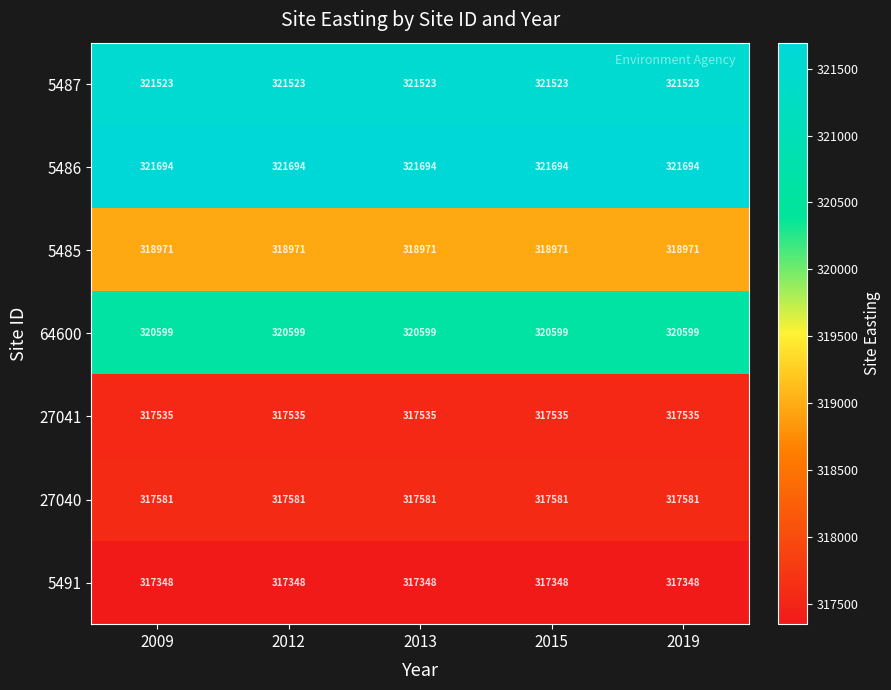

Rank the series at 2012 from lowest to highest value.

5491, 27041, 27040, 5485, 64600, 5487, 5486